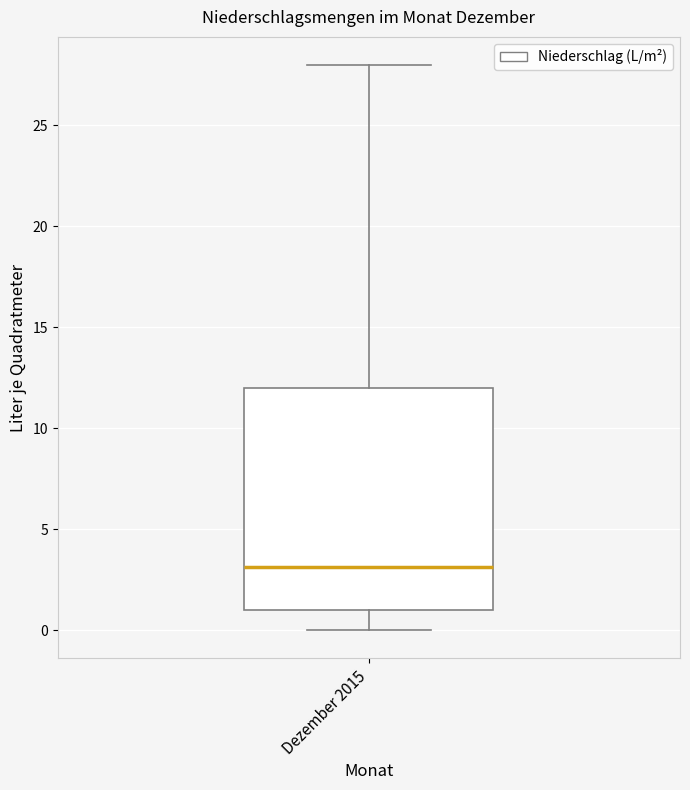

Transcribe this box plot: give where the median line is, the range the box spans, and where the two whiskers end, as read against the y-axis. The values are not printed on the chart, so give them approximately, as read against the axis.

median 3, box 1 to 12, whiskers 0 to 28